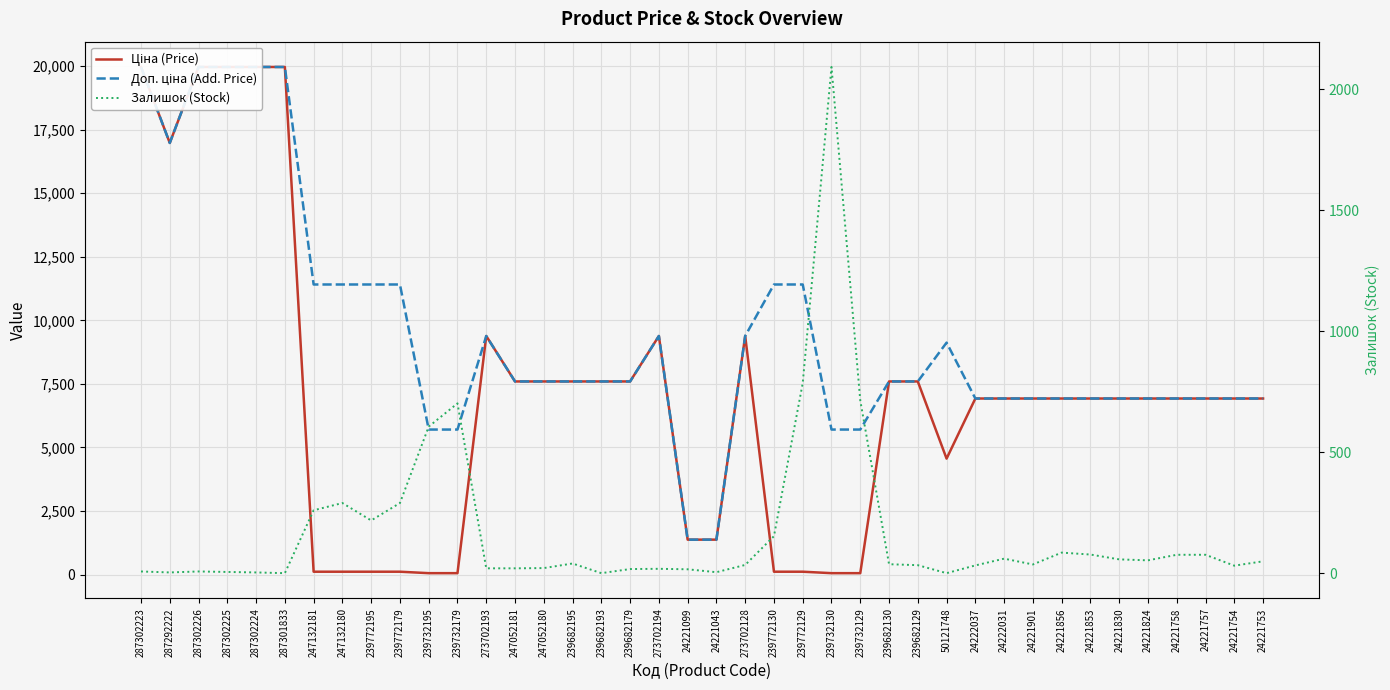

Is it true that Залишок (Stock) equals 72.1 at 239772195?

False